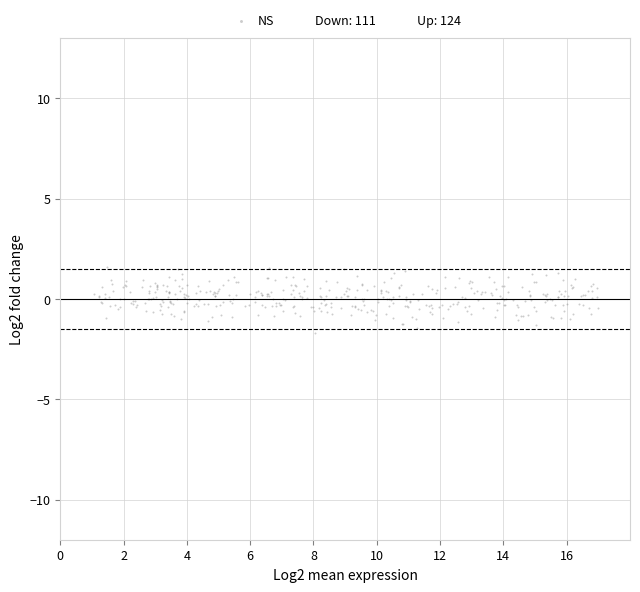

Which series contains the lowest Y value?

Down: 111